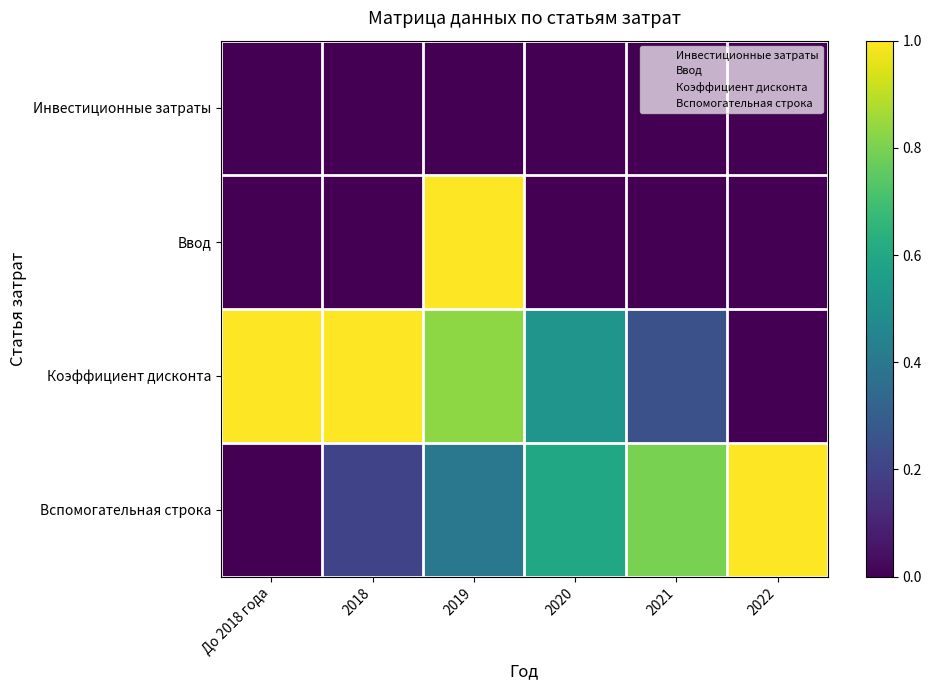

Reading left to right, extract all data points from this chart.

Инвестиционные затраты: До 2018 года=0.0	2018=0.0	2019=0.0	2020=0.0	2021=0.0	2022=0.0
Ввод: До 2018 года=0.0	2018=0.0	2019=1.0	2020=0.0	2021=0.0	2022=0.0
Коэффициент дисконта: До 2018 года=1.0	2018=1.0	2019=0.8	2020=0.5	2021=0.2	2022=0.0
Вспомогательная строка: До 2018 года=0.0	2018=0.2	2019=0.4	2020=0.6	2021=0.8	2022=1.0